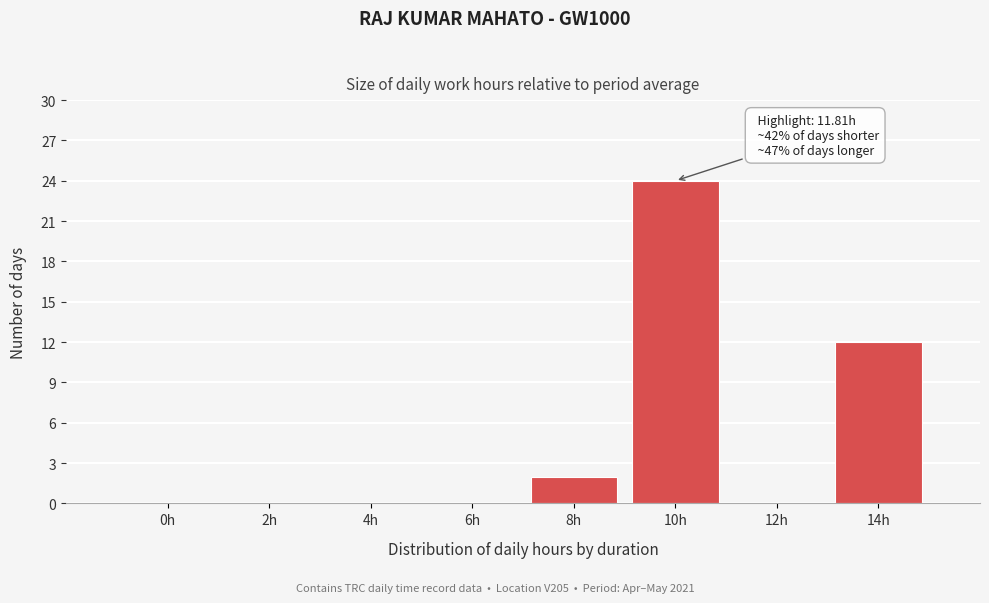

Reading right to left, list all the values displayed in this chart.

14h=12	12h=0	10h=24	8h=2	6h=0	4h=0	2h=0	0h=0